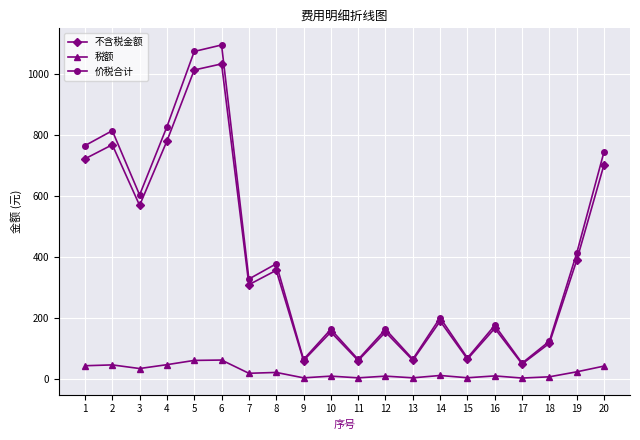

What is the approximate value of 不含税金额 at 10?

153.8